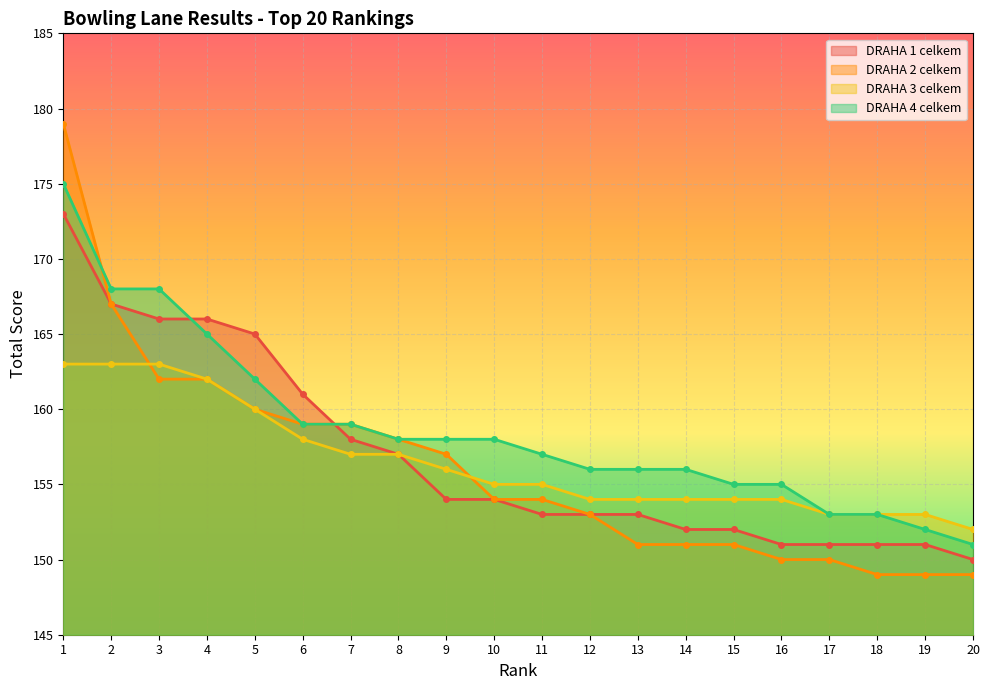

What is the sum of all DRAHA 2 celkem values?

3124